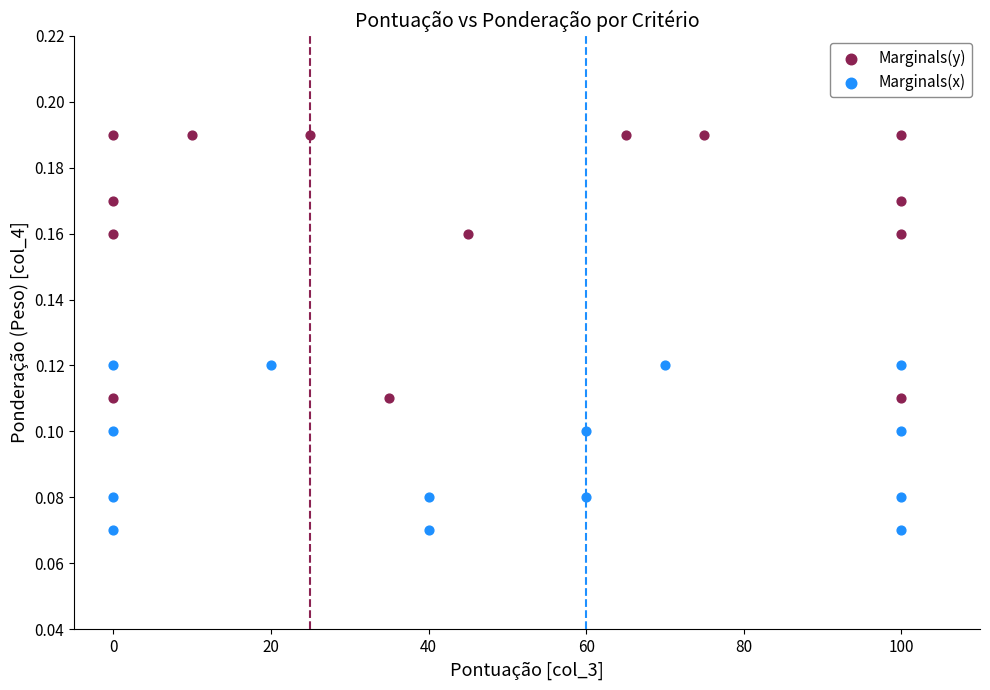

Which series reaches the maximum Y coordinate?

Marginals(y)